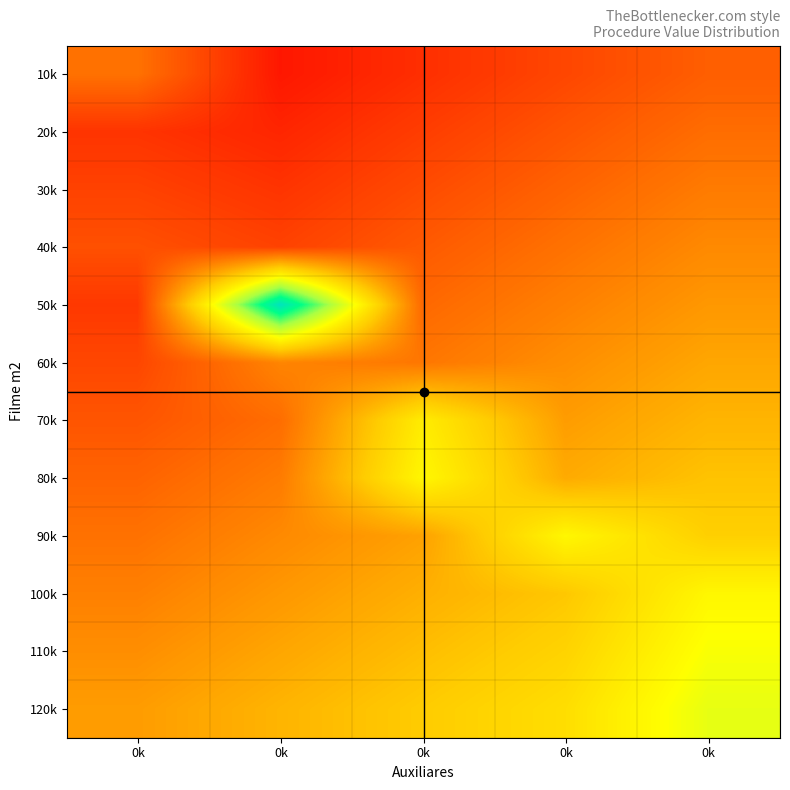

At how many categories does at least one series exceed 86593?

1